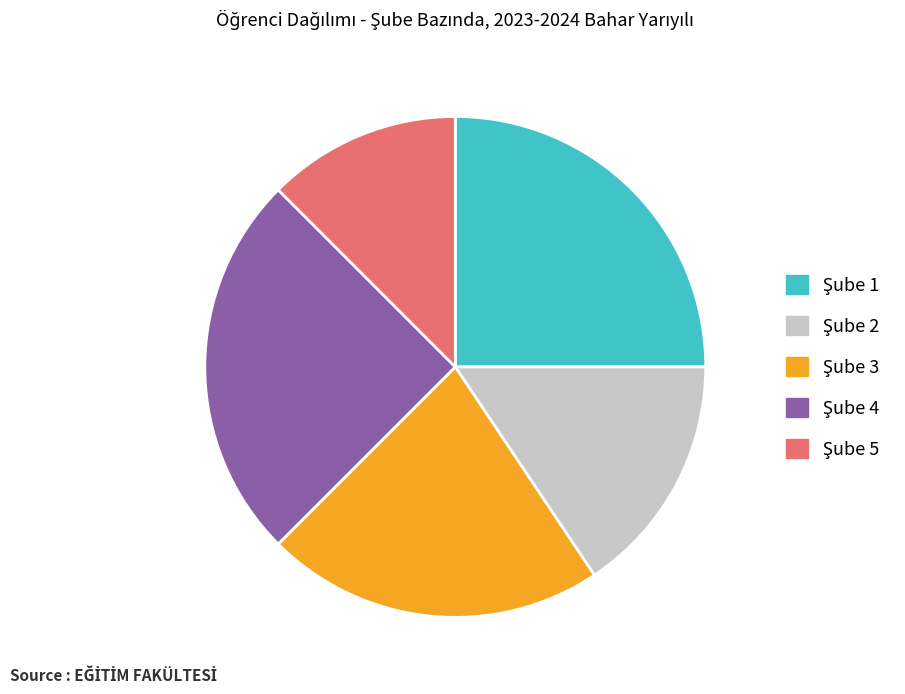

Count the number of slices in the pie.

5